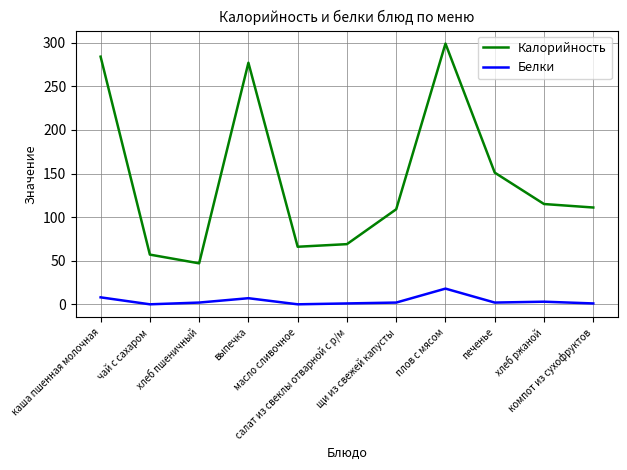

Is the value of Белки at хлеб пшеничный greater than the value of Калорийность at щи из свежей капусты?

No